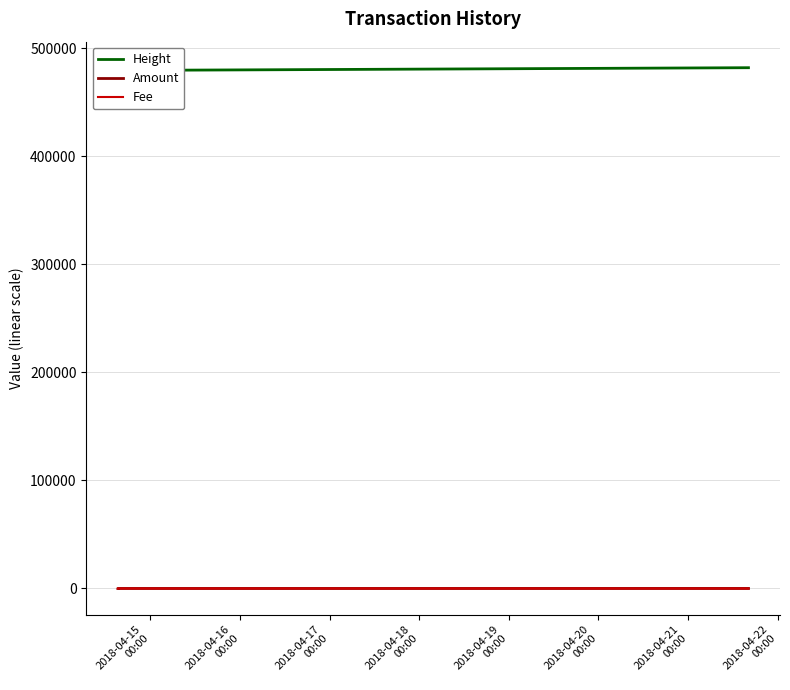

Reading right to left, transcribe all the data shown in this chart.

Height: 482066	479775	479545	479545	479545
Amount: 18	0	15	15	10
Fee: 0	1	1	1	1